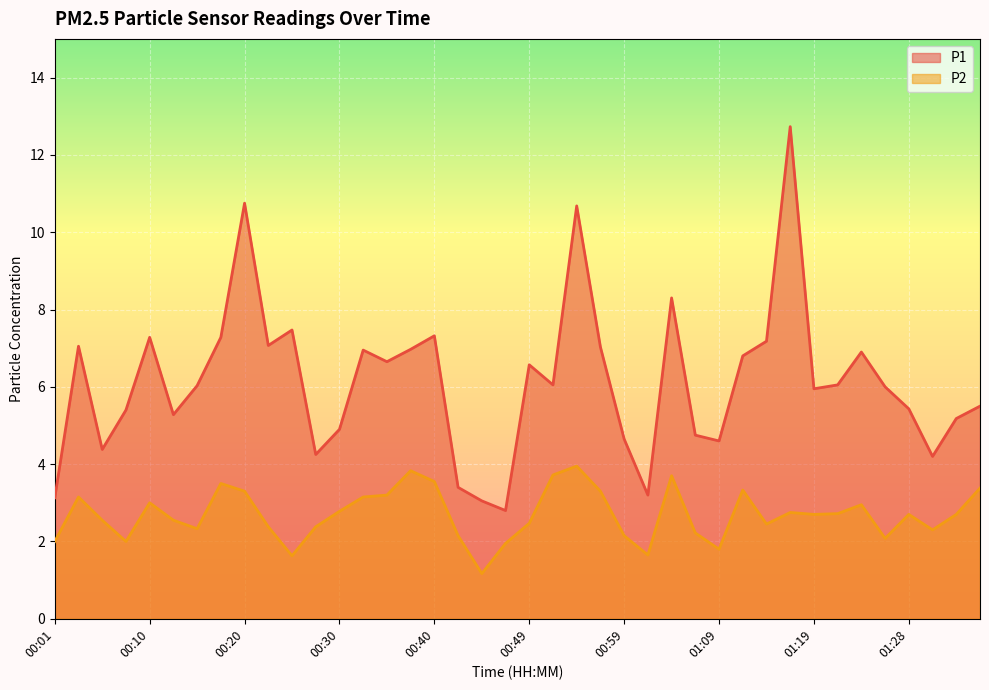

List the series in order of their peak value, lowest first.

P2, P1